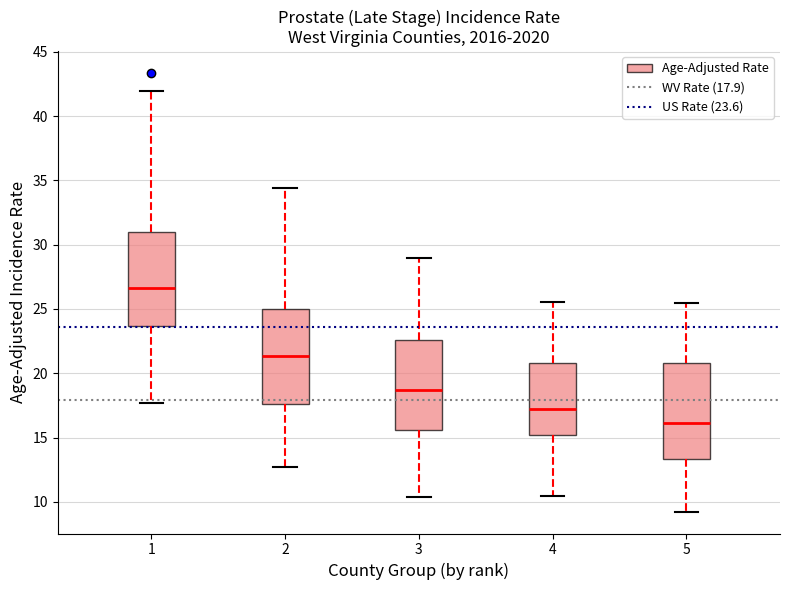

Reading left to right, transcribe this box plot: for each box, give where its median line is, the range the box spans, and where its two whiskers end, as read against the y-axis. The values are not printed on the chart, so give them approximately, as read against the axis.

1: median 26.0, box 23.0 to 30.0, whiskers 17.5 to 37.5
2: median 19.5, box 17.0 to 23.0, whiskers 12.0 to 32.0
3: median 20.0, box 15.0 to 24.0, whiskers 11.0 to 29.0
4: median 17.0, box 14.5 to 20.5, whiskers 10.0 to 26.5
5: median 15.5, box 12.5 to 20.0, whiskers 9.5 to 25.5